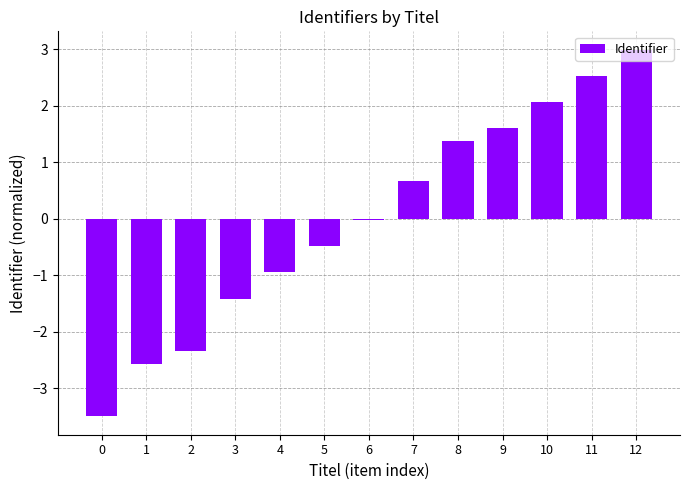

What is the change in value from 3 to 9?

+3.0